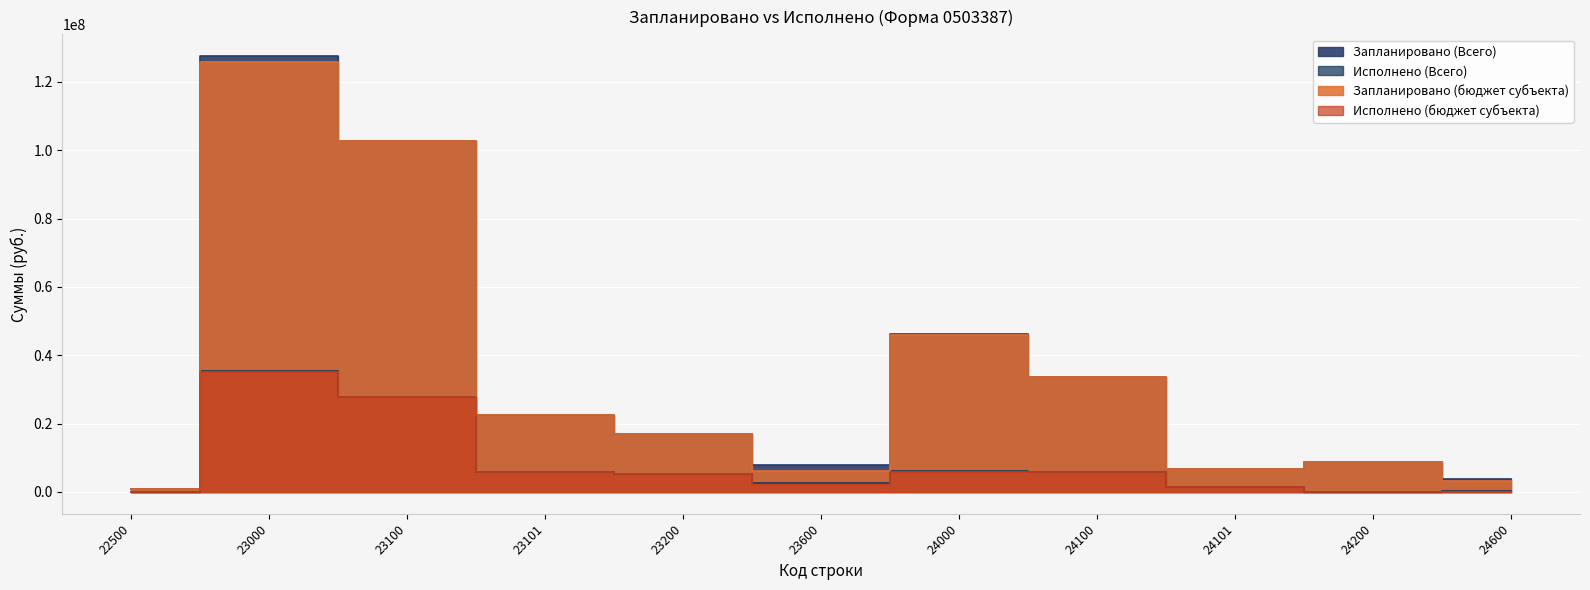

What is the lowest value of the Запланировано (бюджет субъекта) series?

944000.0